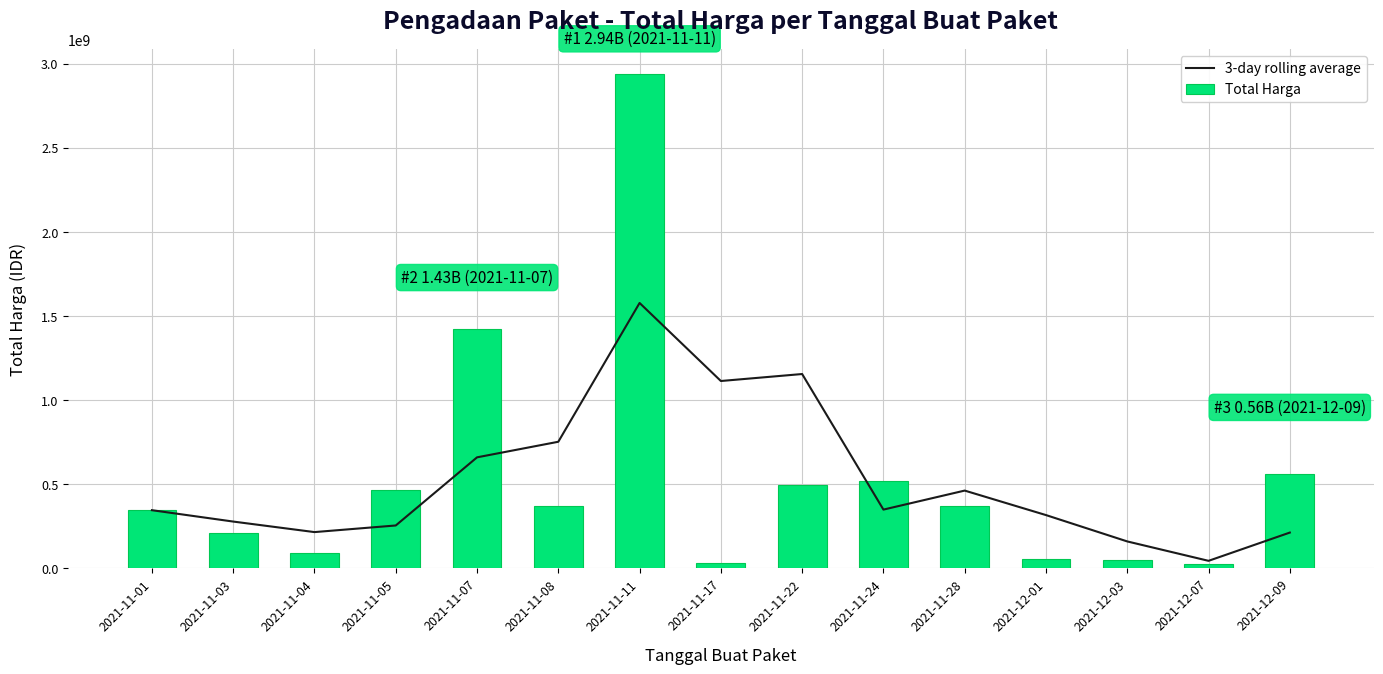

Between 2021-11-01 and 2021-12-03, which is larger?

2021-11-01